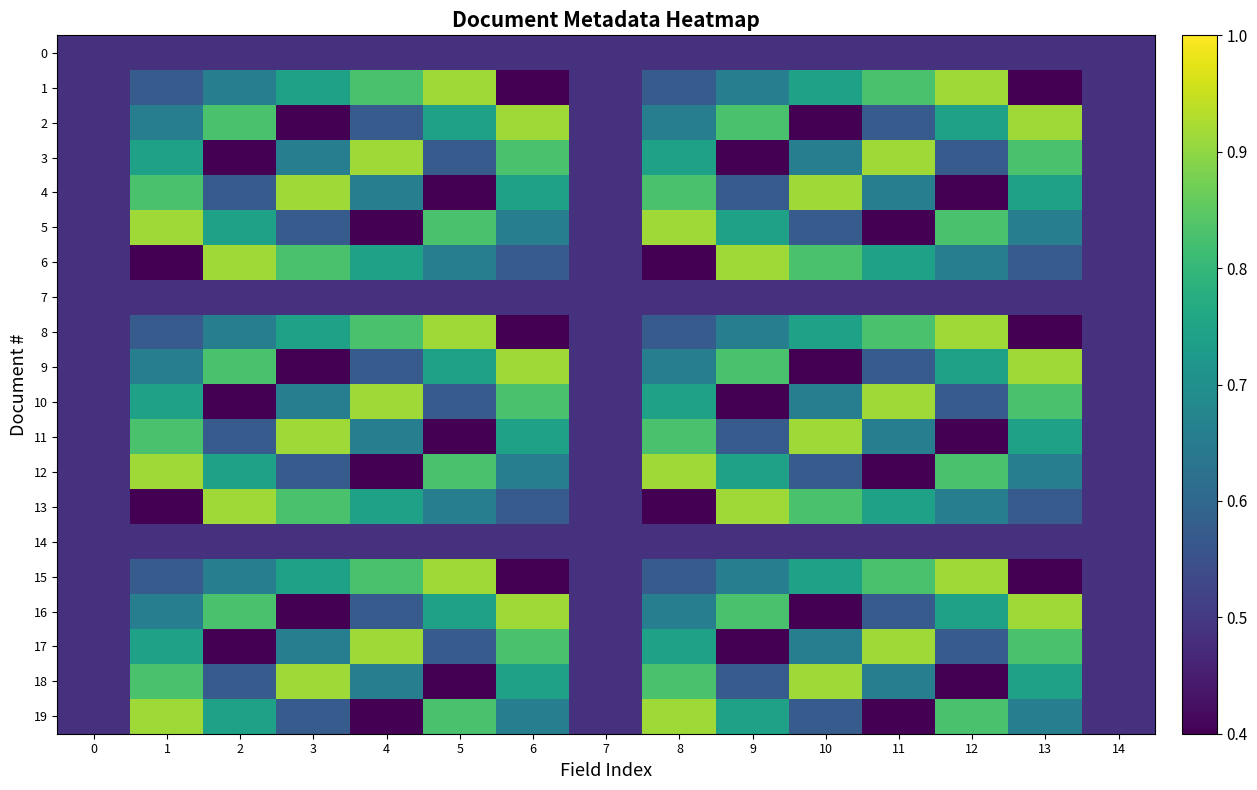

Between 7 and 6, which is larger?

7